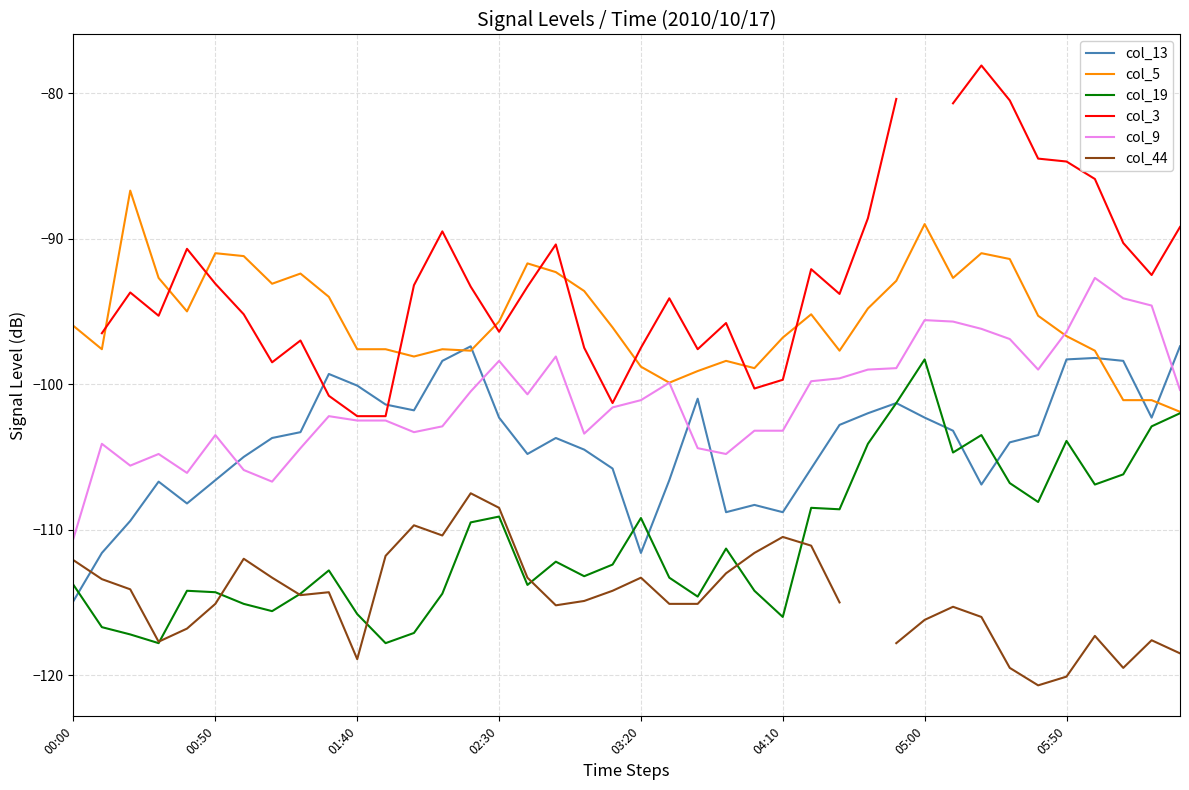

Between 26 and 29, which series saw the biggest shift?

col_3